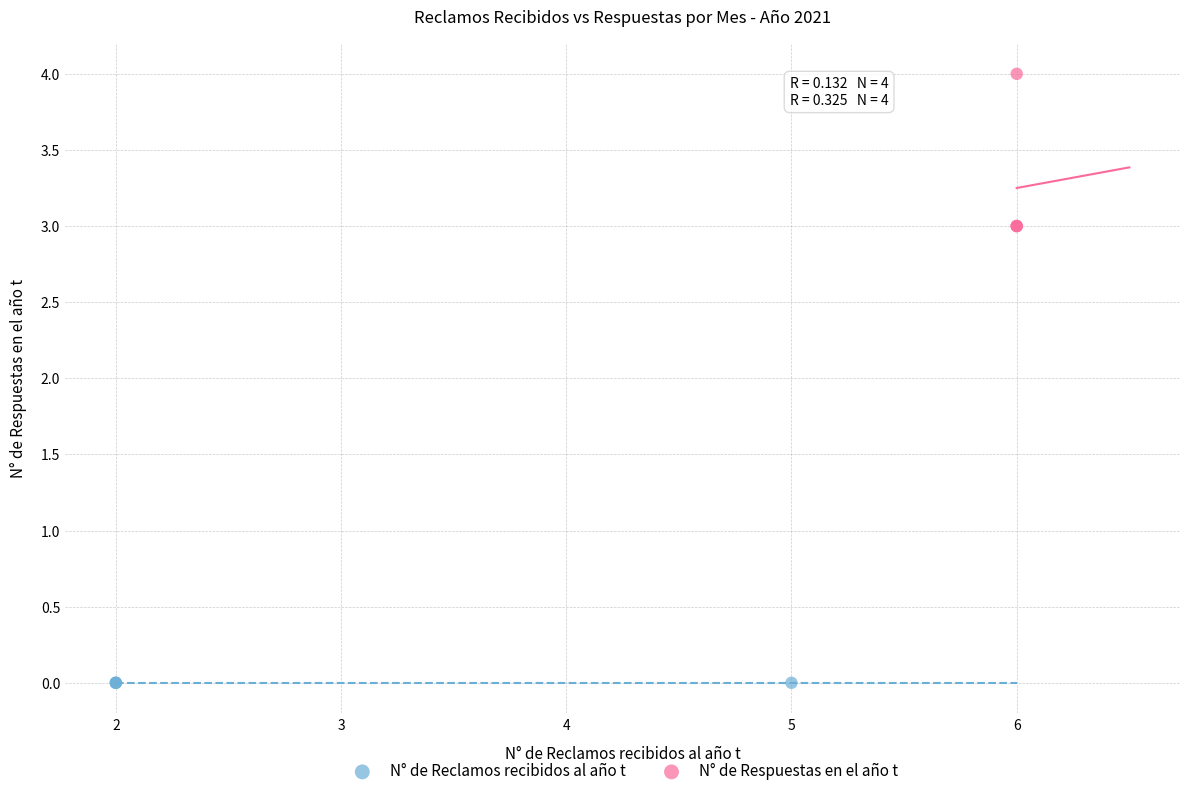

Which series reaches the minimum Y coordinate?

N° de Reclamos recibidos al año t